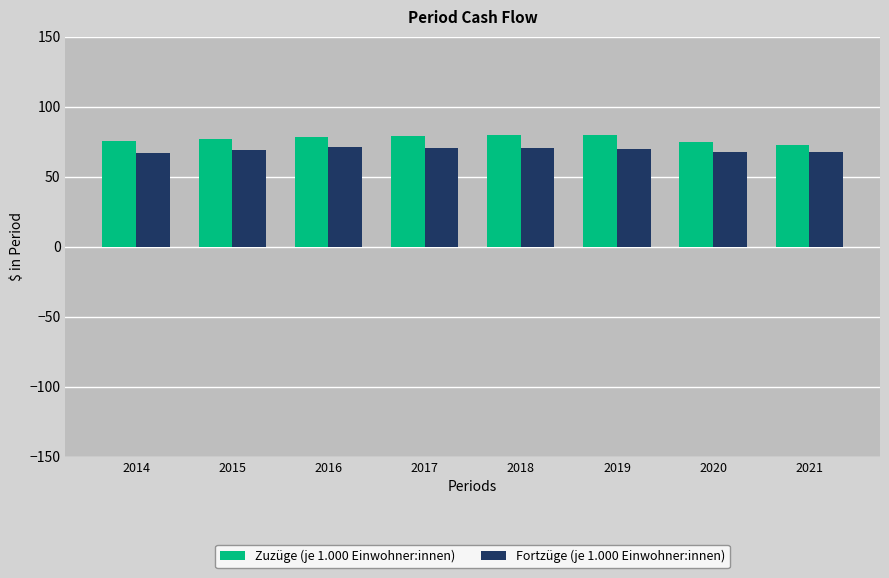

What is the total value across all series at 2017?

149.6